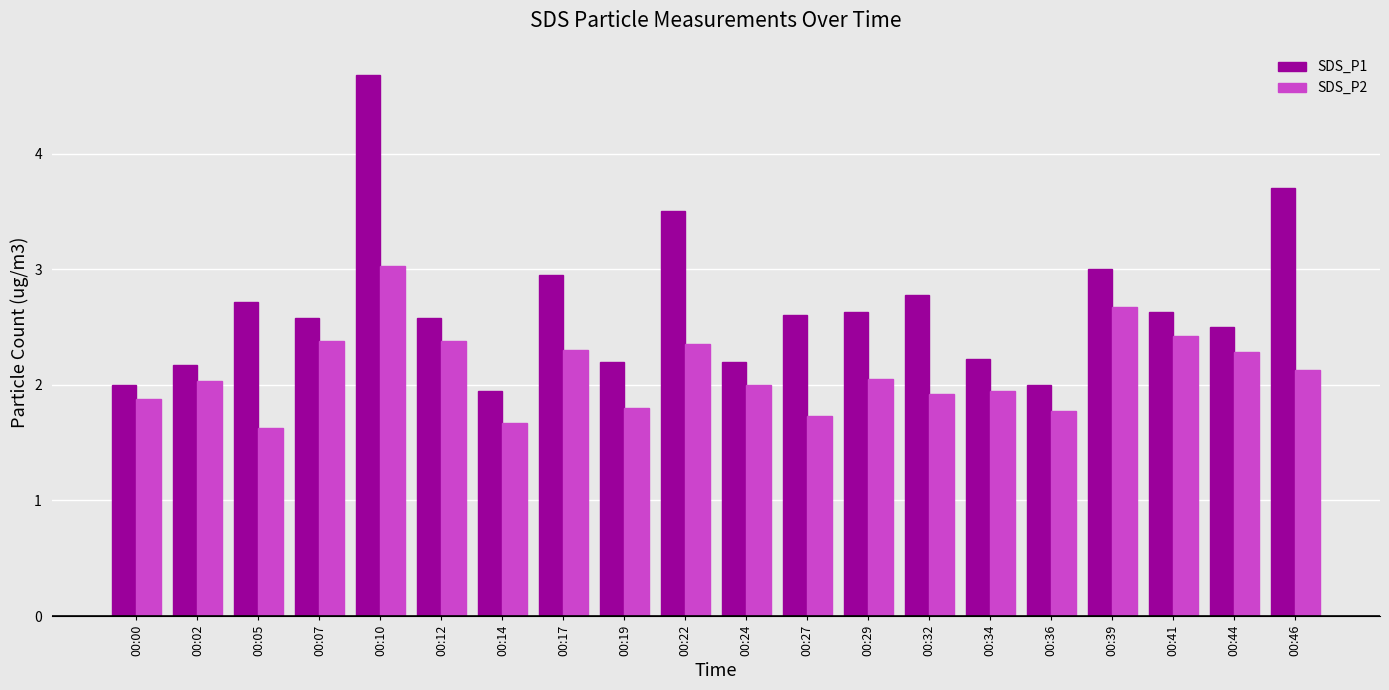

The SDS_P2 series shows 2.4 at 00:12. True or false?

True